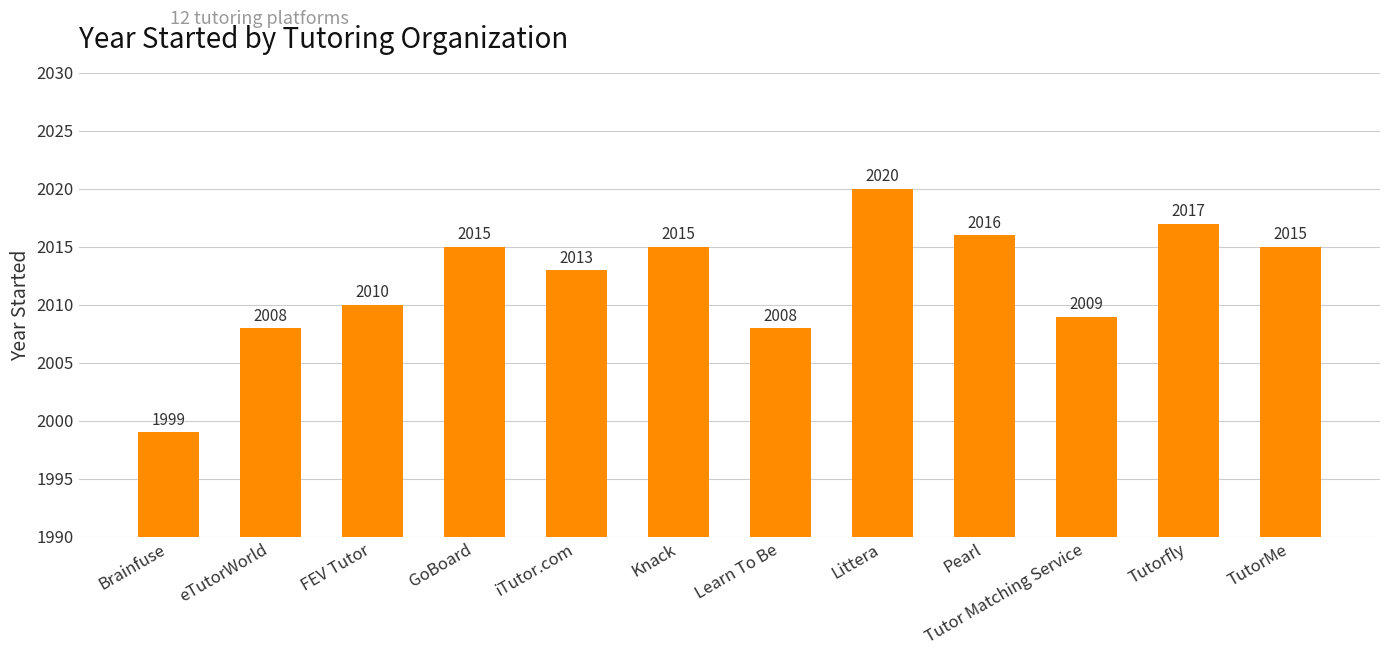

What is the difference between the values at Brainfuse and Learn To Be?

9